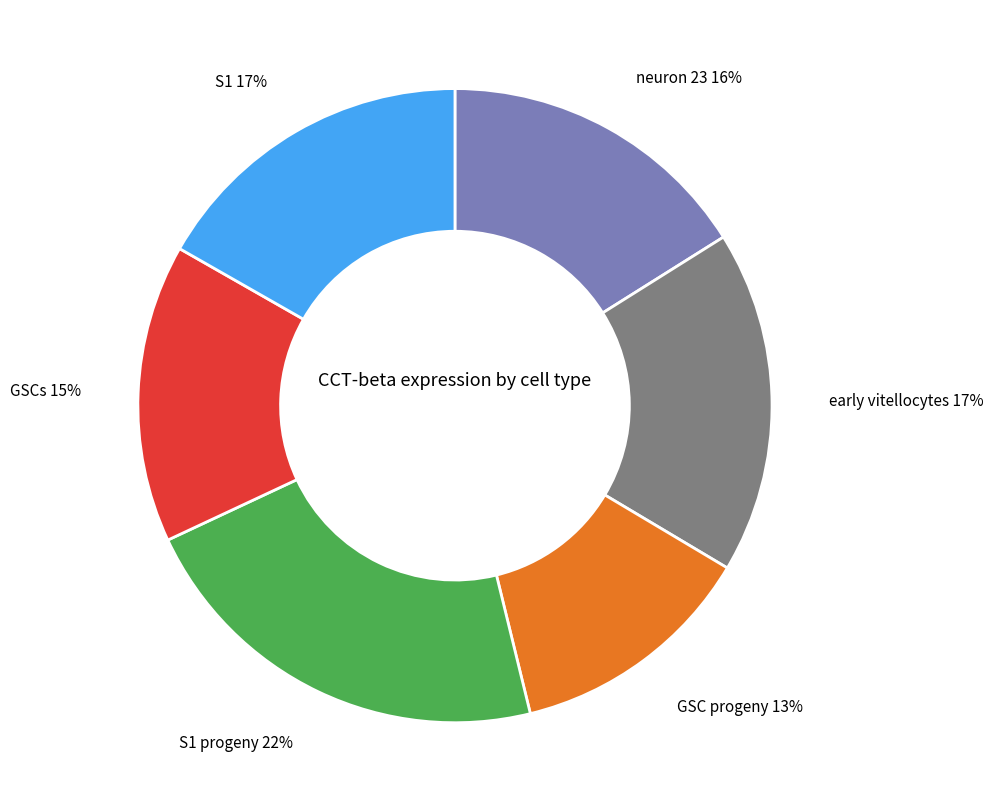

Do early vitellocytes and S1 together represent more than half of the pie?

No